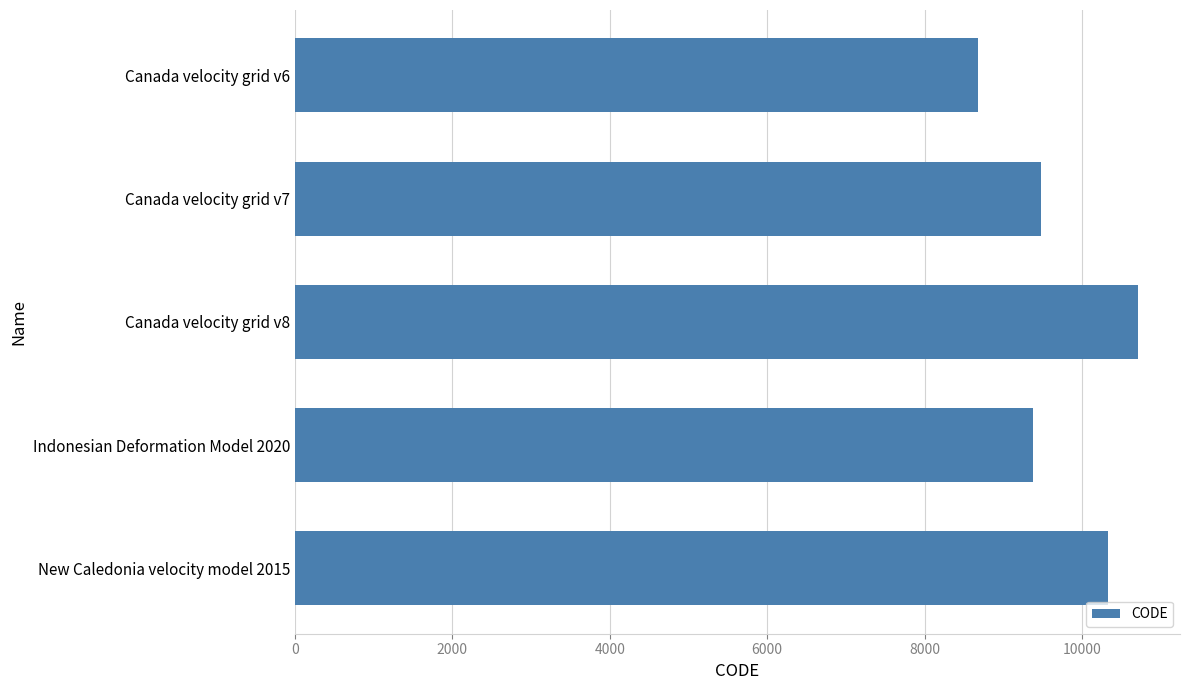

How many bars are there in total?

5